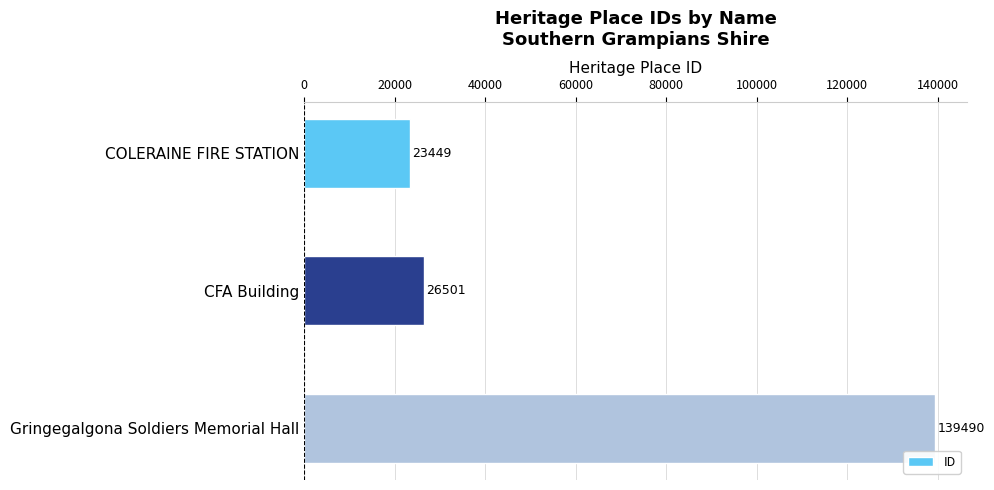

How many data points are less than 26501?

1